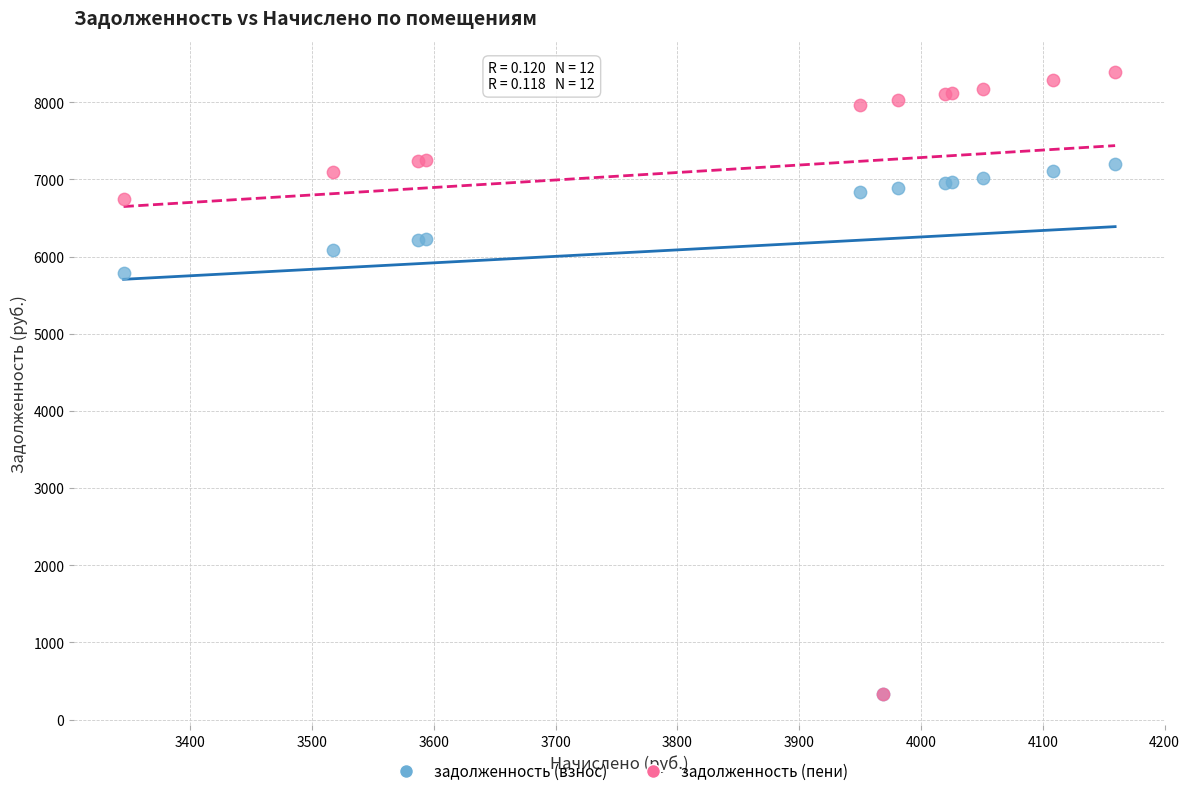

Across all series, what Y value is closest to 4362?

5792.8